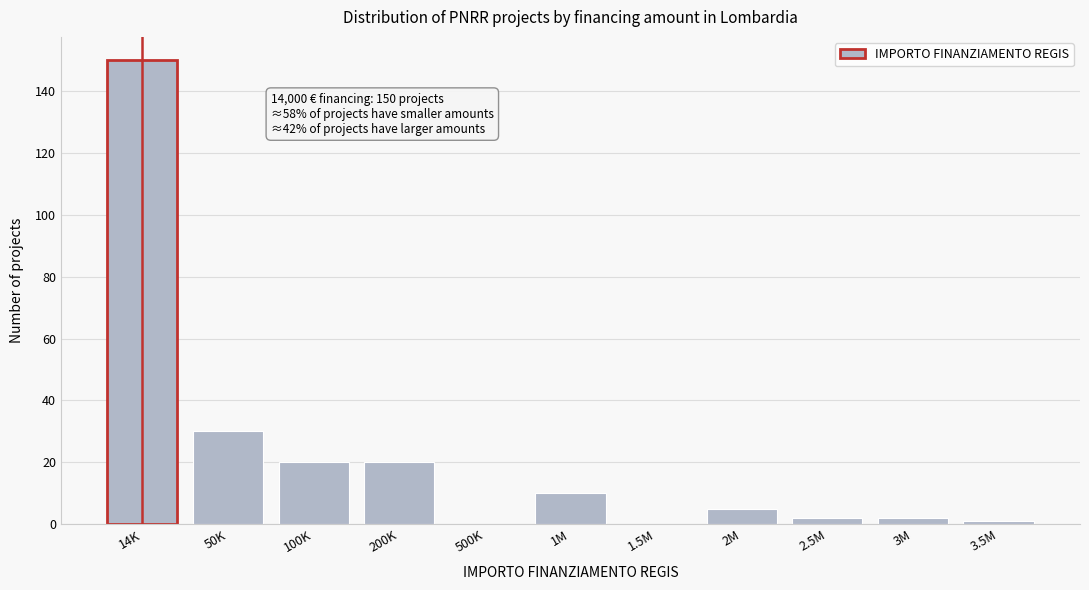

Reading right to left, extract all data points from this chart.

3.5M=1	3M=2	2.5M=2	2M=5	1.5M=0	1M=10	500K=0	200K=20	100K=20	50K=30	14K=150